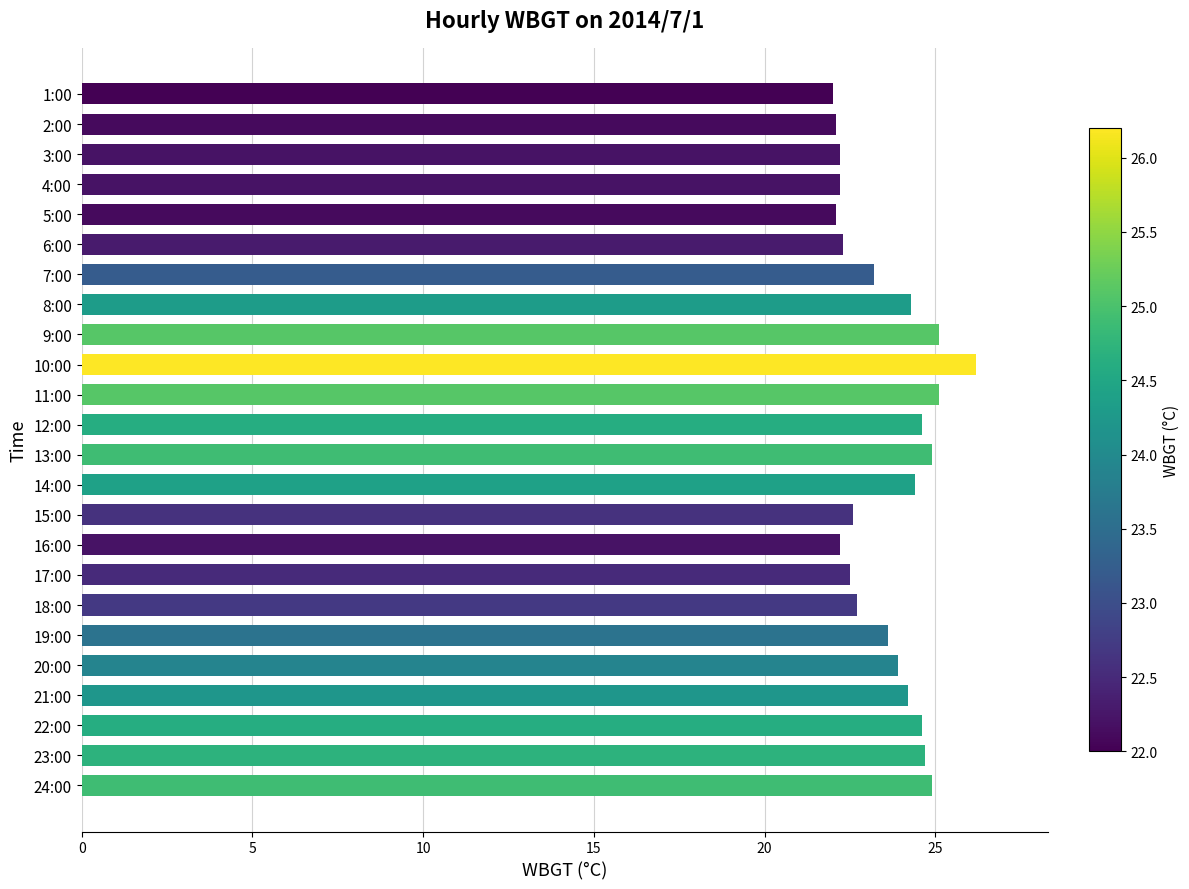

Is it true that the value at 9:00 is 10.9?

False